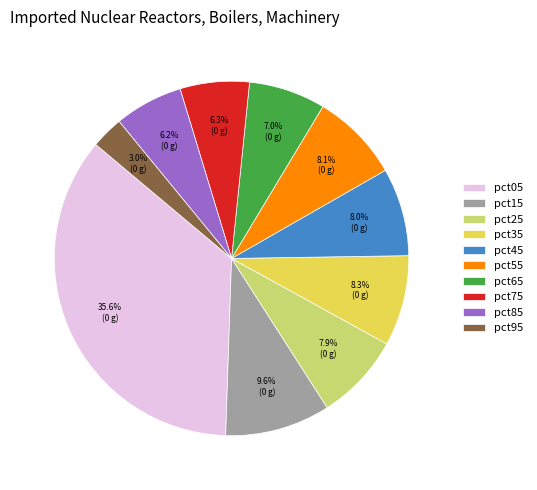

The pct75 slice represents 6% of the pie. True or false?

True